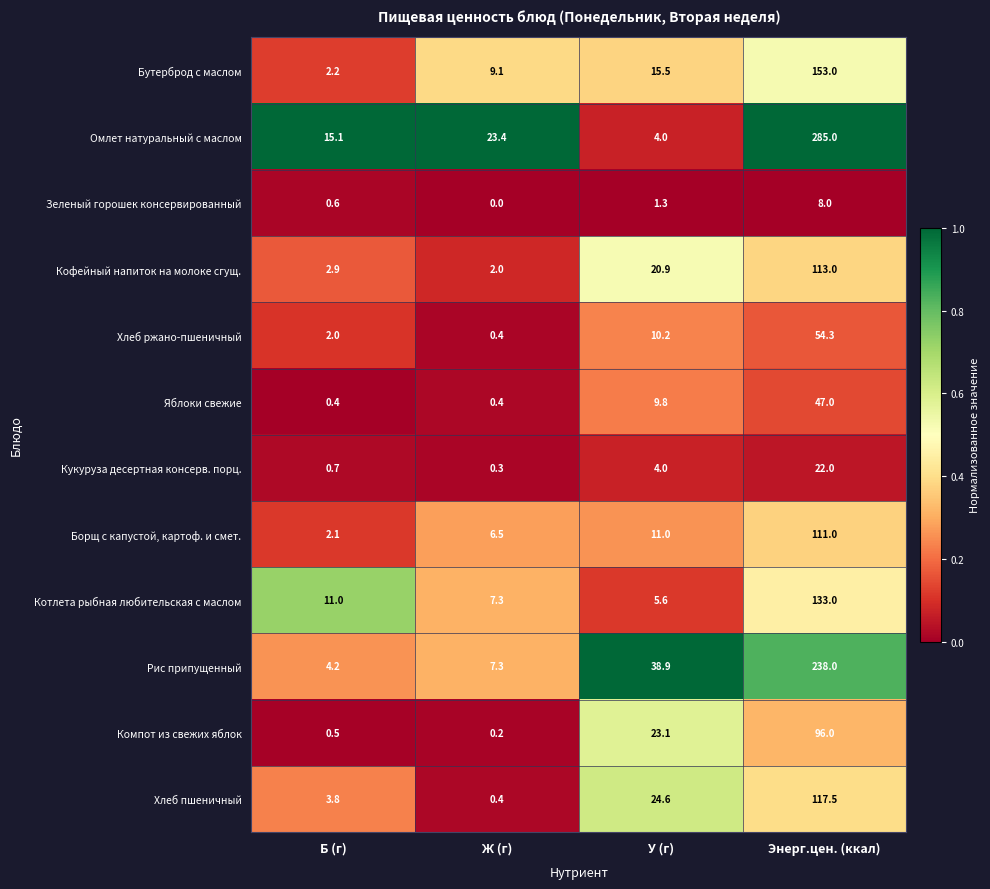

What is the sum of the Компот из свежих яблок values at У (г) and Ж (г)?

23.3